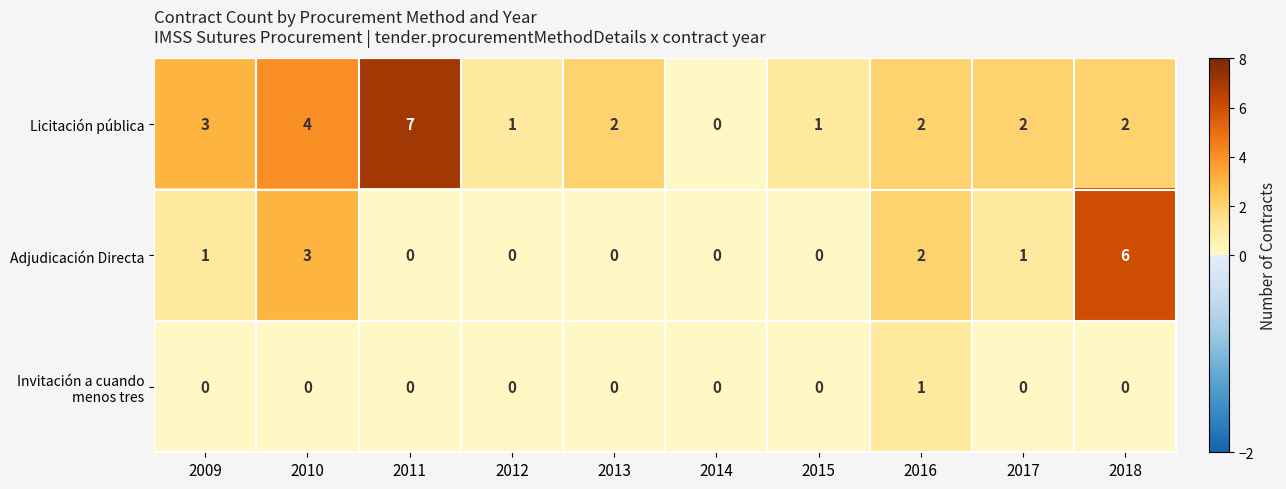

Where is Adjudicación Directa nearest to the value 3?

2010